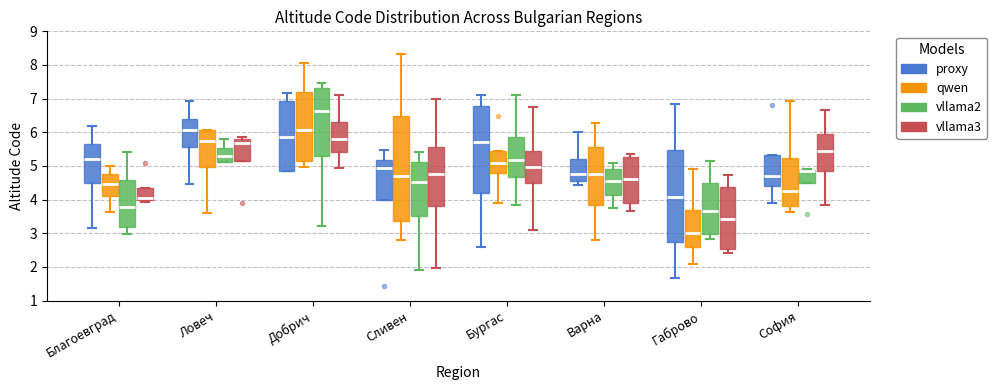

Which box's median line is the highest?

Добрич (vllama2)